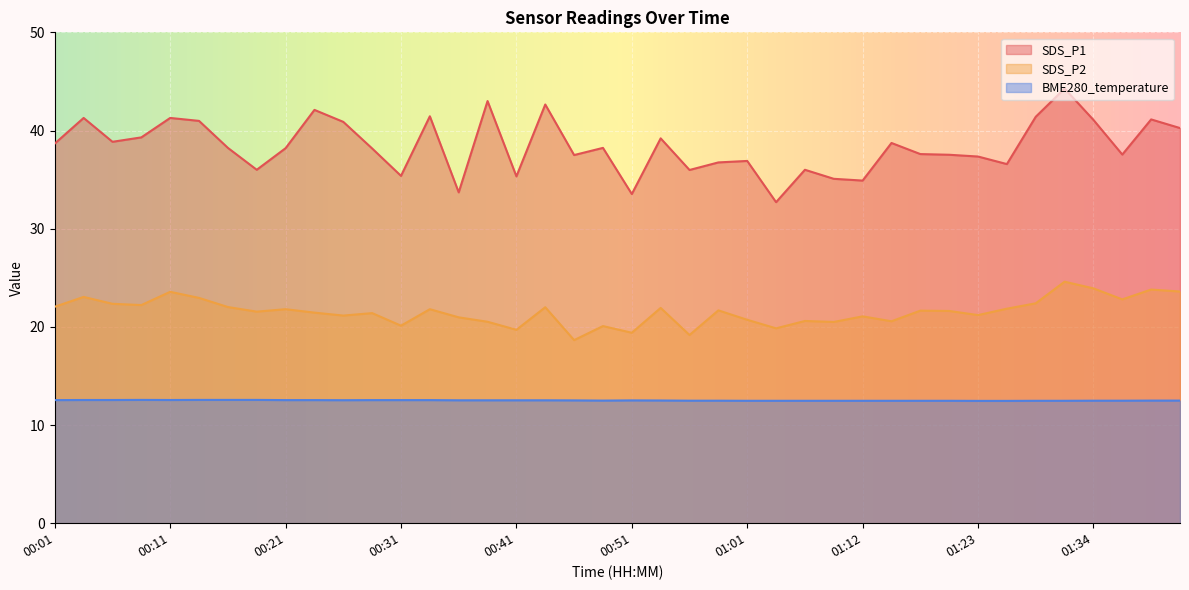

Where is the first local maximum for SDS_P2?

00:04